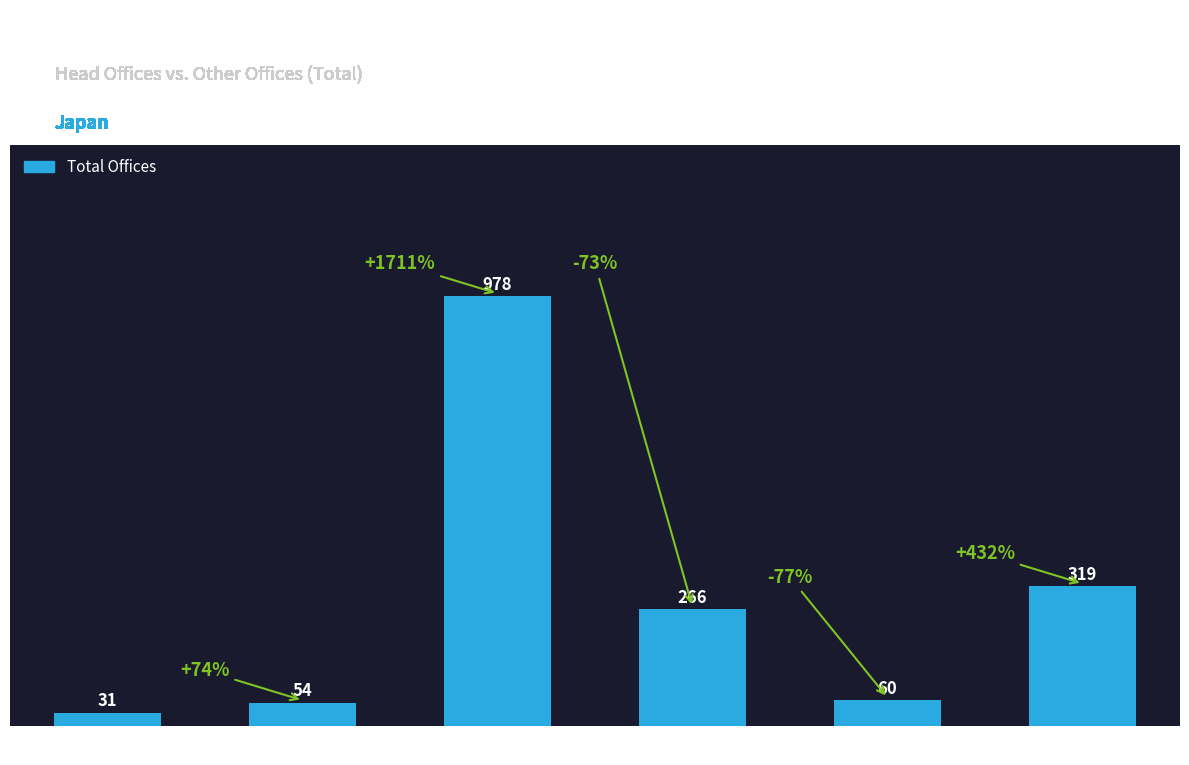

Approximately how many times larger is the value at Tohoku compared to Hokuriku?

0.9